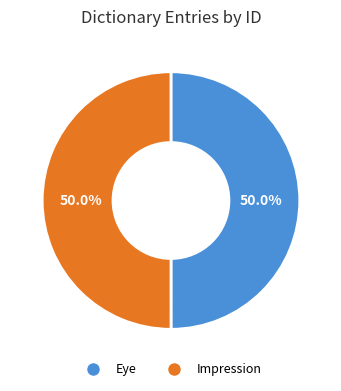

What is the ratio of the value at Eye to the value at Impression?

1.0